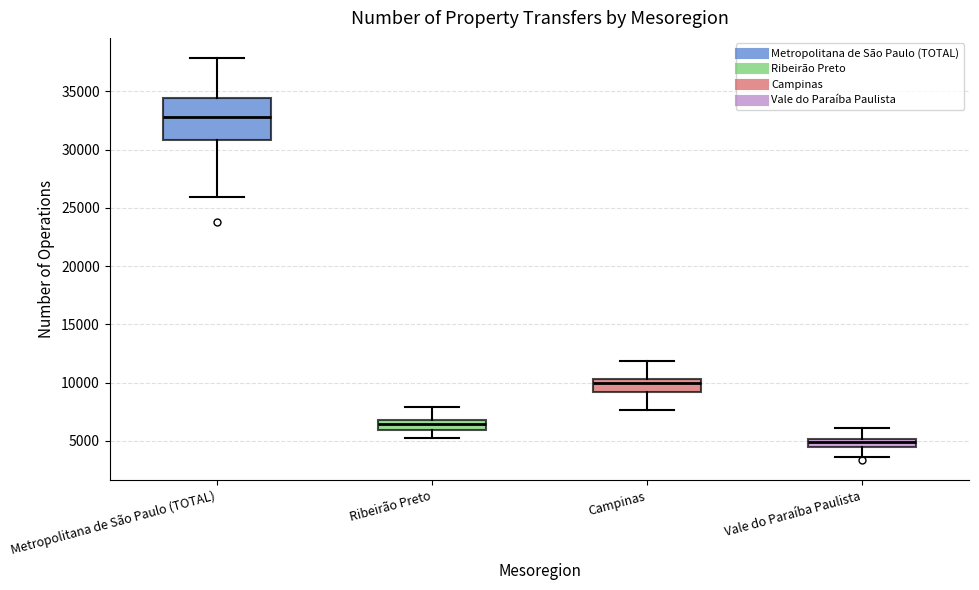

Where does the upper whisker of the box for Campinas end on the y-axis? The values are not printed on the chart, so give them approximately, as read against the axis.

12000